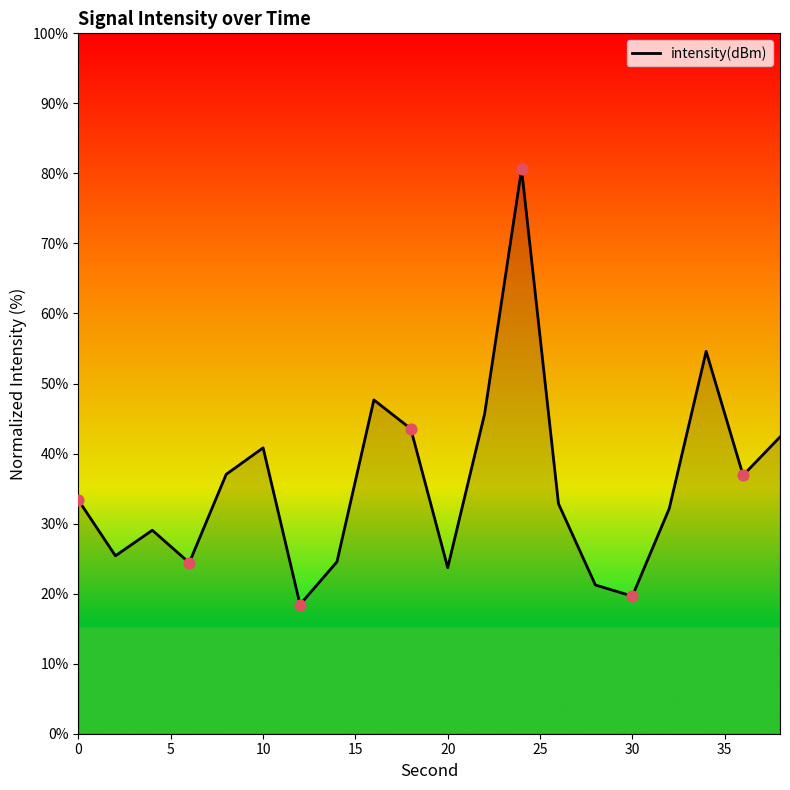

What is the maximum value shown in the chart?

80.6